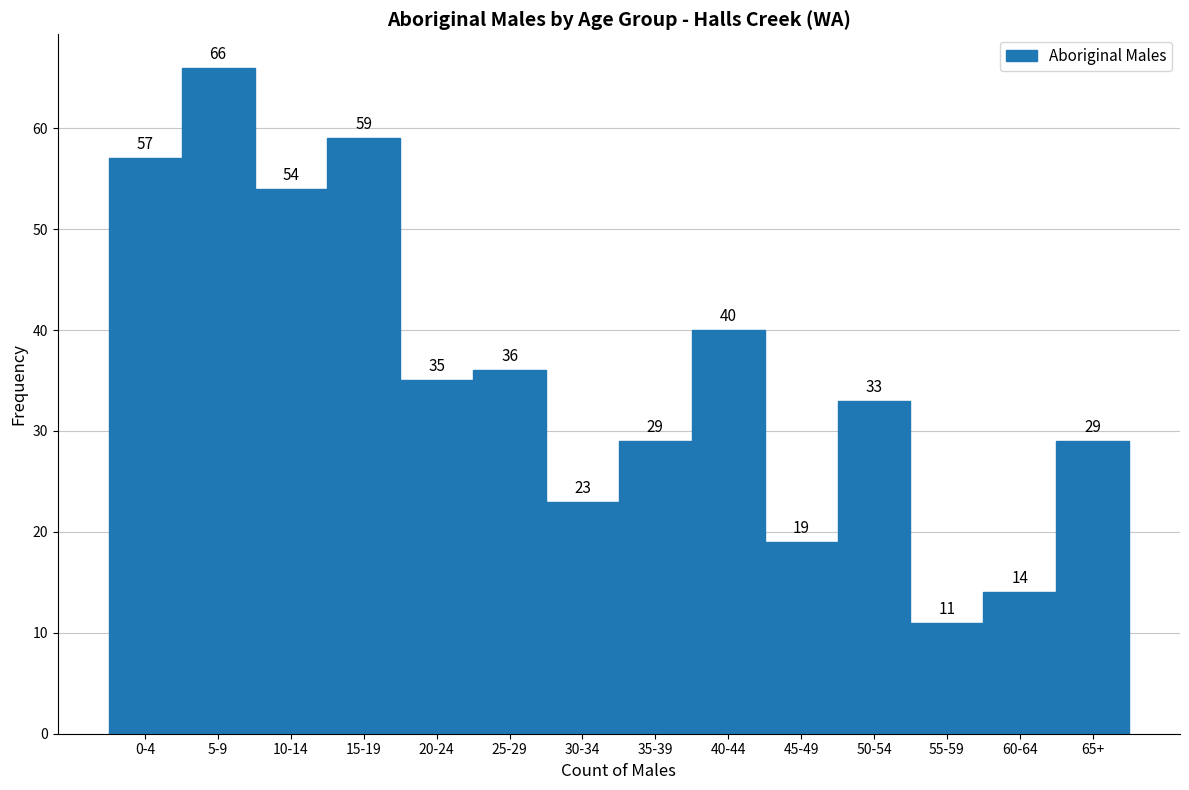

Reading left to right, list all the values displayed in this chart.

0-4=57	5-9=66	10-14=54	15-19=59	20-24=35	25-29=36	30-34=23	35-39=29	40-44=40	45-49=19	50-54=33	55-59=11	60-64=14	65+=29